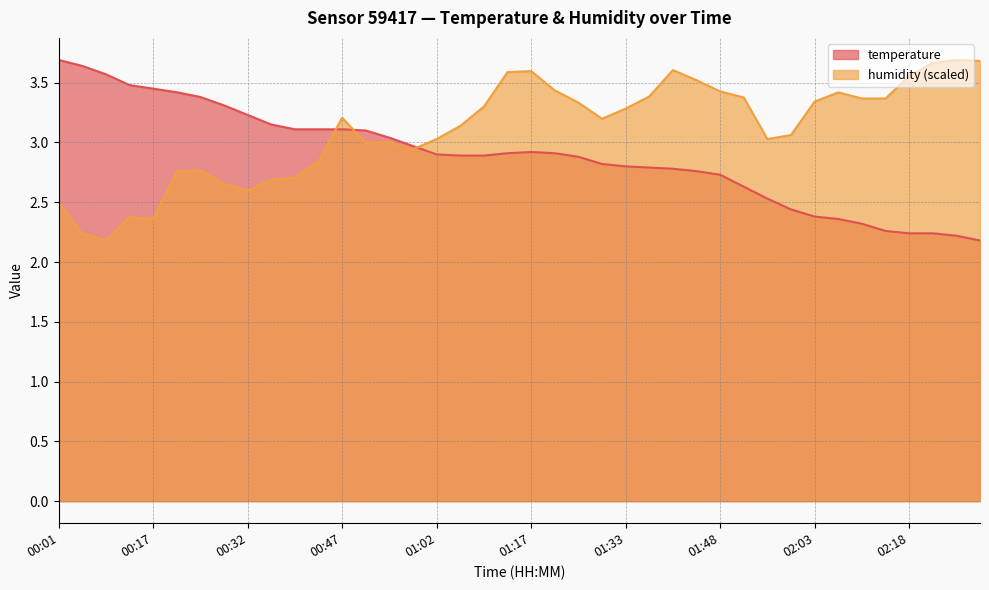

What are all the series names shown in the legend?

temperature, humidity (scaled)